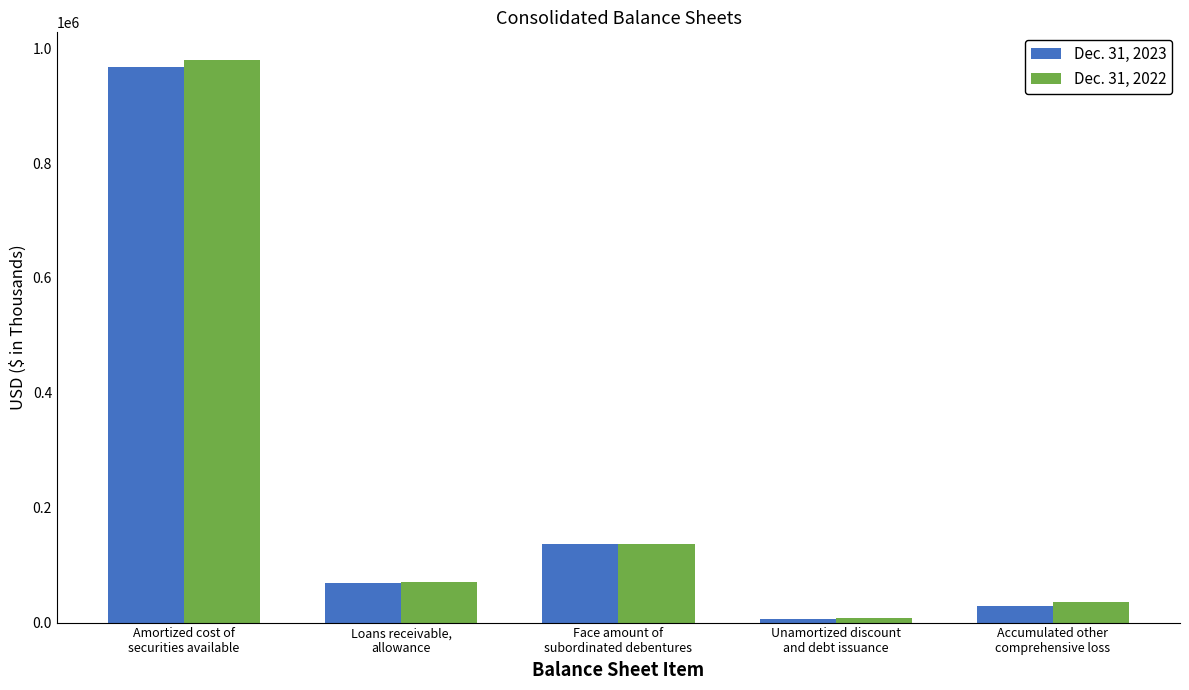

What is the value of the Dec. 31, 2023 bar at the 1st from the left?

967031